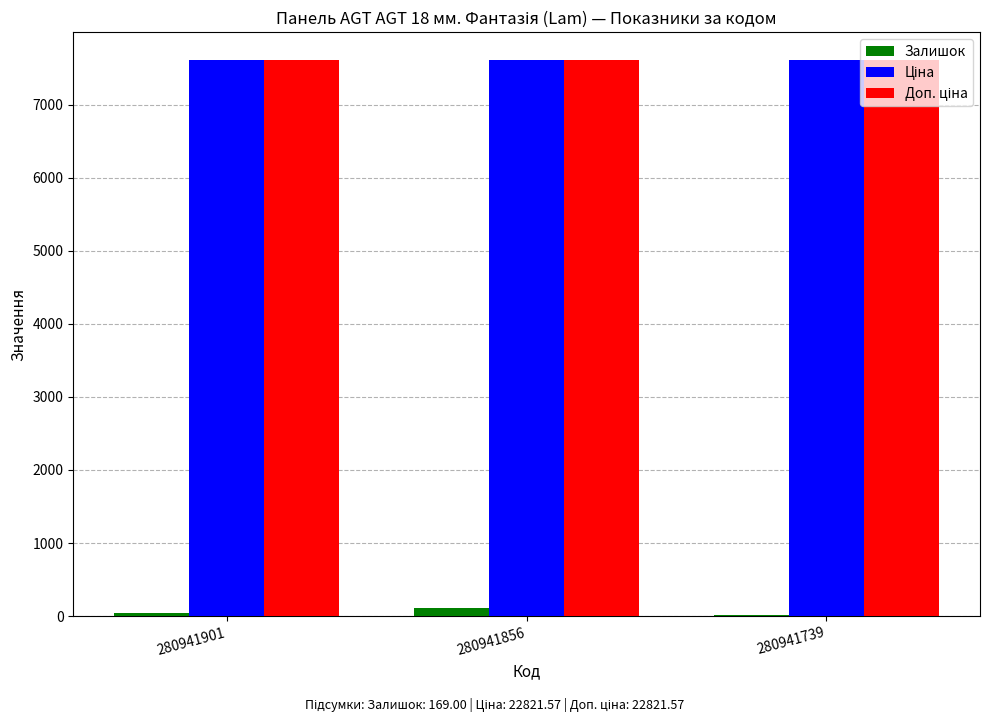

Are the bars horizontal?

No